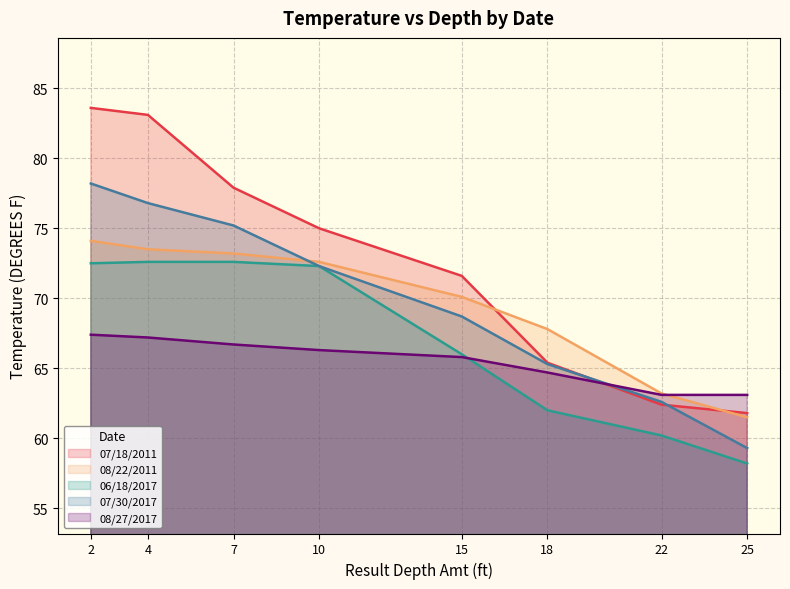

What is the maximum value for 07/18/2011?

83.6